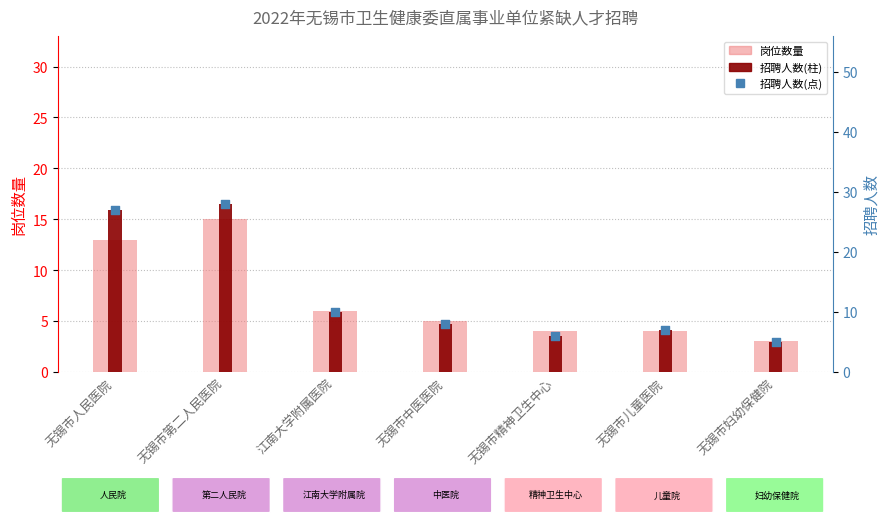

Which series has the largest Y range (max minus min)?

招聘人数